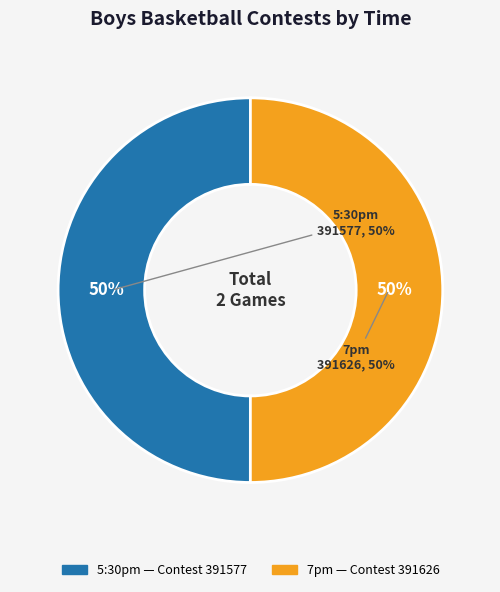

The 7pm slice represents 50% of the pie. True or false?

True